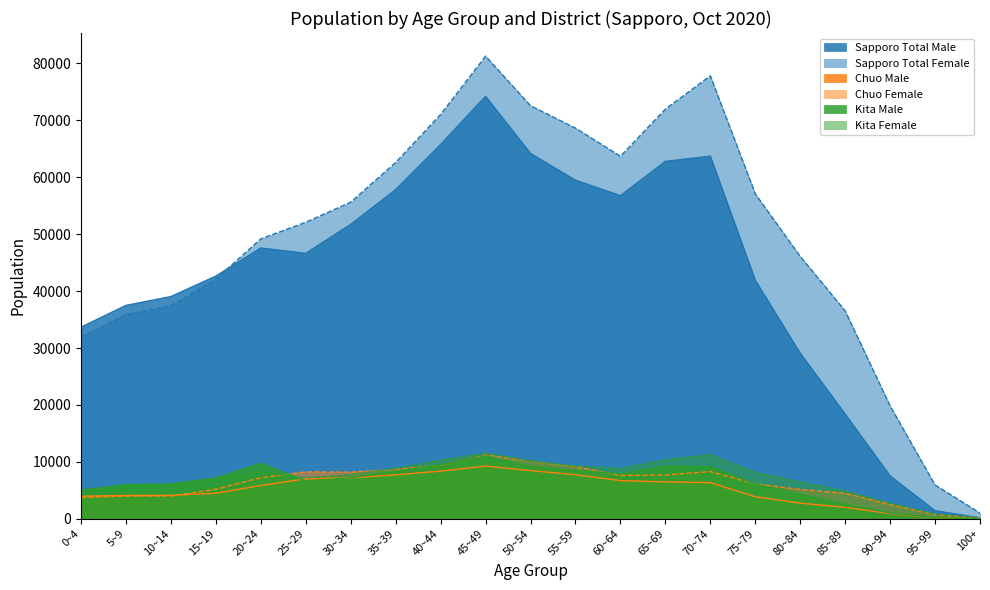

How many interior local peaks does the Kita Female series have?

3